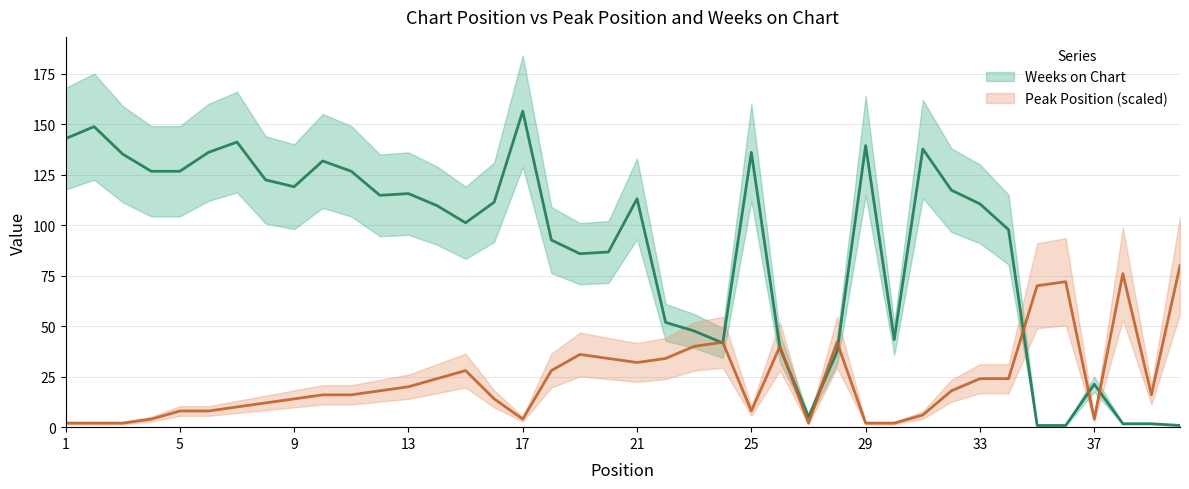

How many interior local valleys does the Peak Position series have?

6